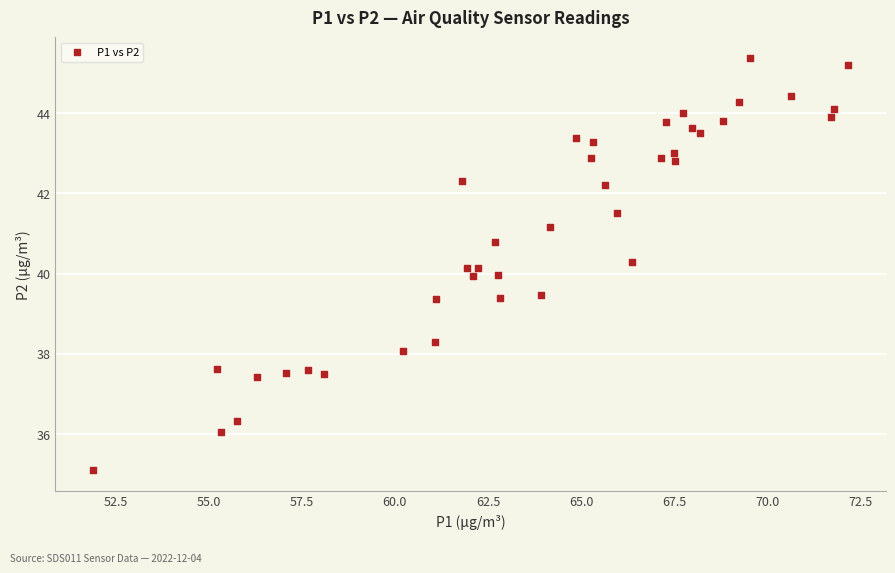

What is the range of X values (max minus min)?

20.3